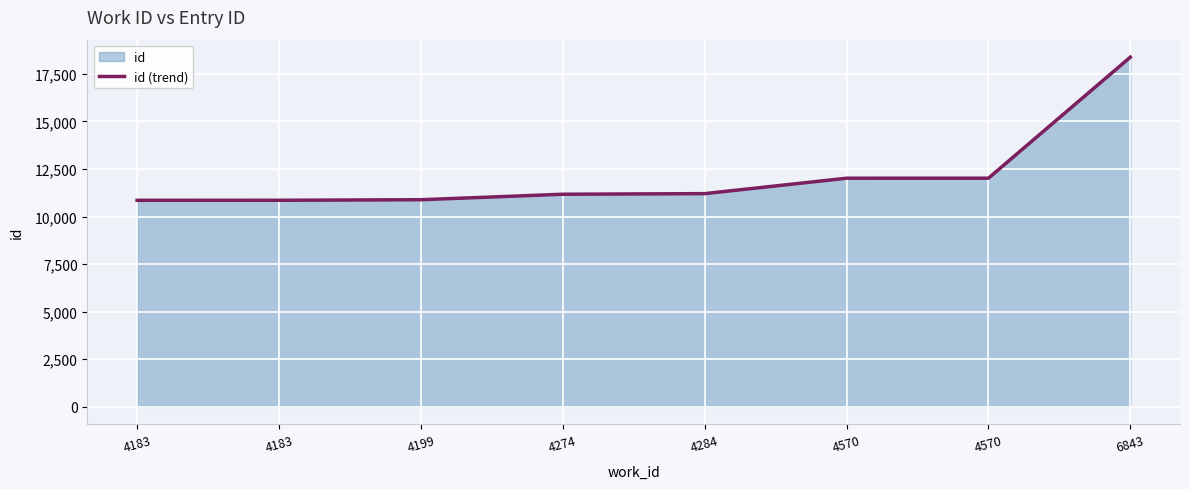

Where does the data first go above 11203?

4570